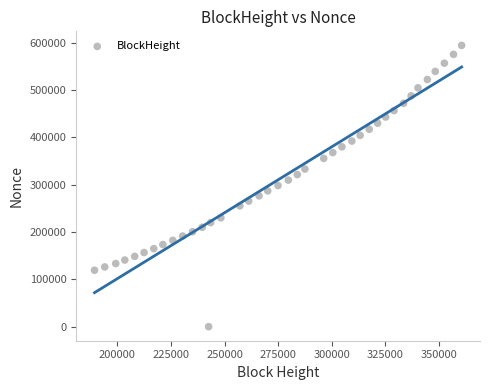

What is the range of Y values (max minus min)?

594005